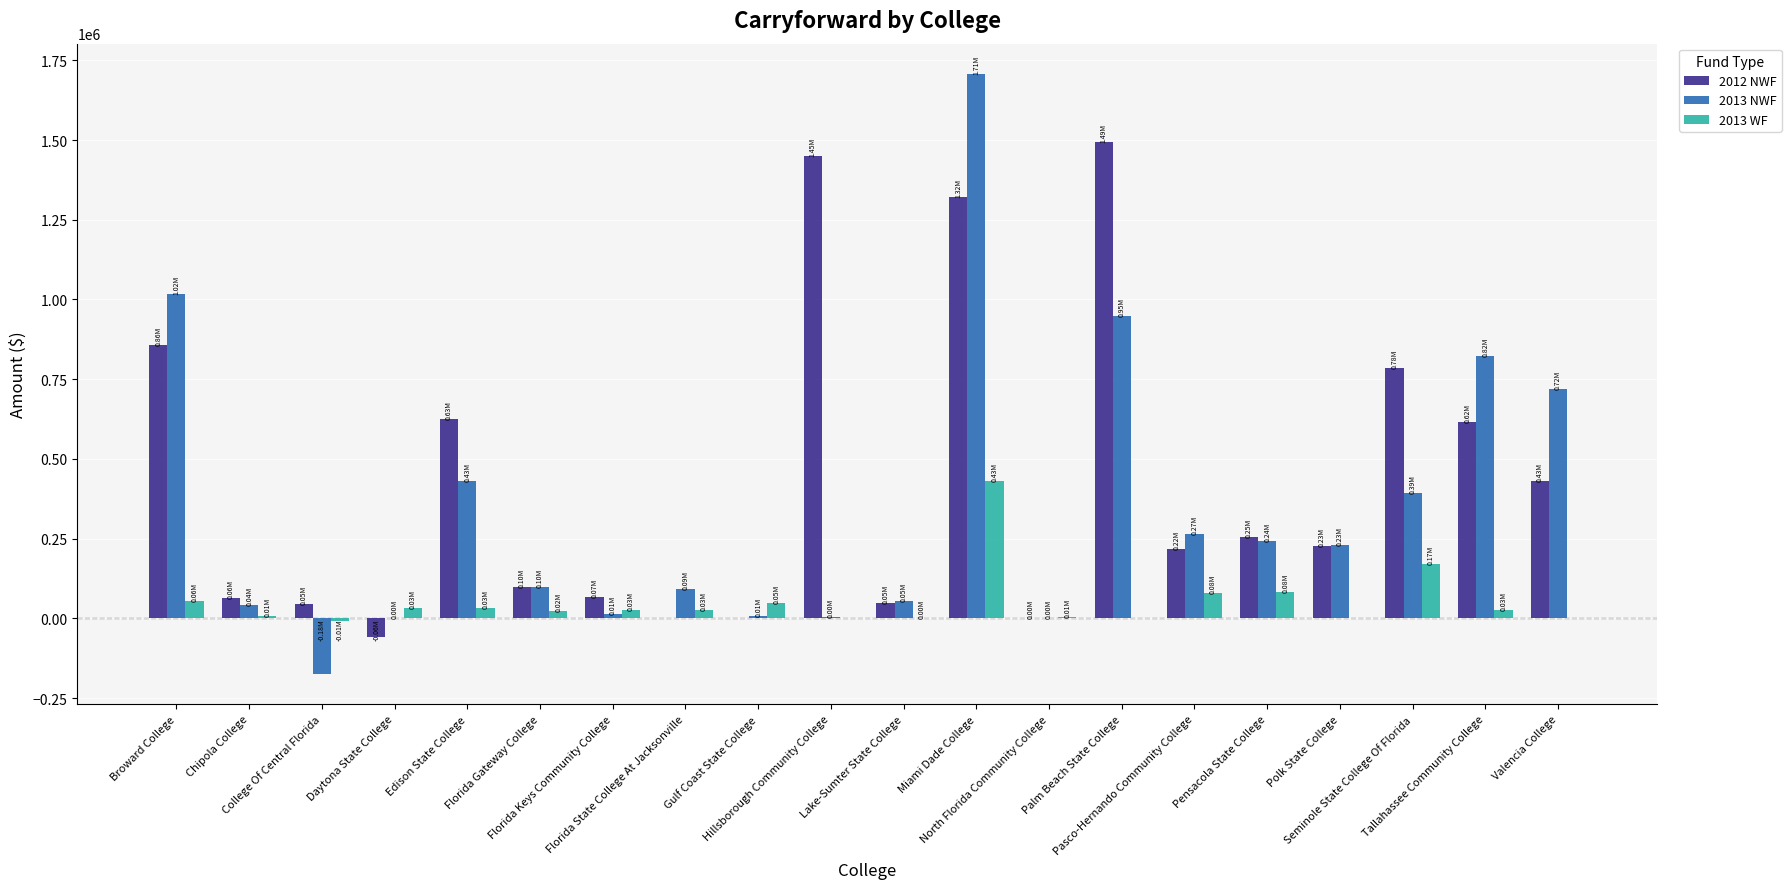

What is the sum of all 2012 NWF values?

8543096.7